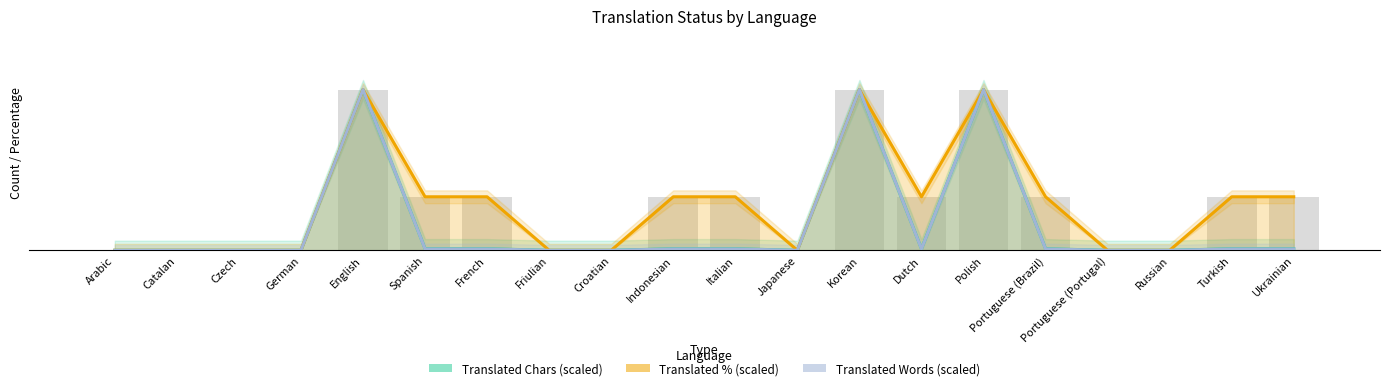

Which has a higher value, Indonesian or Arabic?

Indonesian